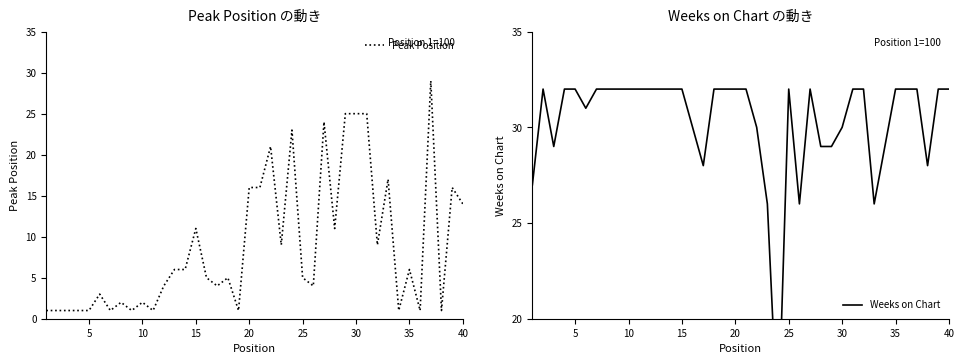

What is the sum of all Weeks on Chart values?

1212